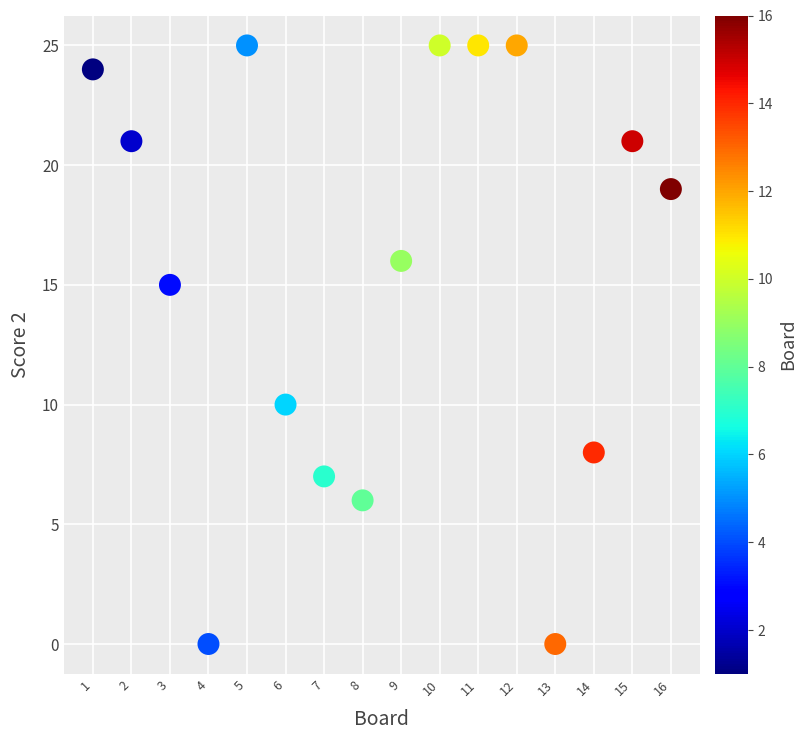

What is the range of Y values (max minus min)?

25